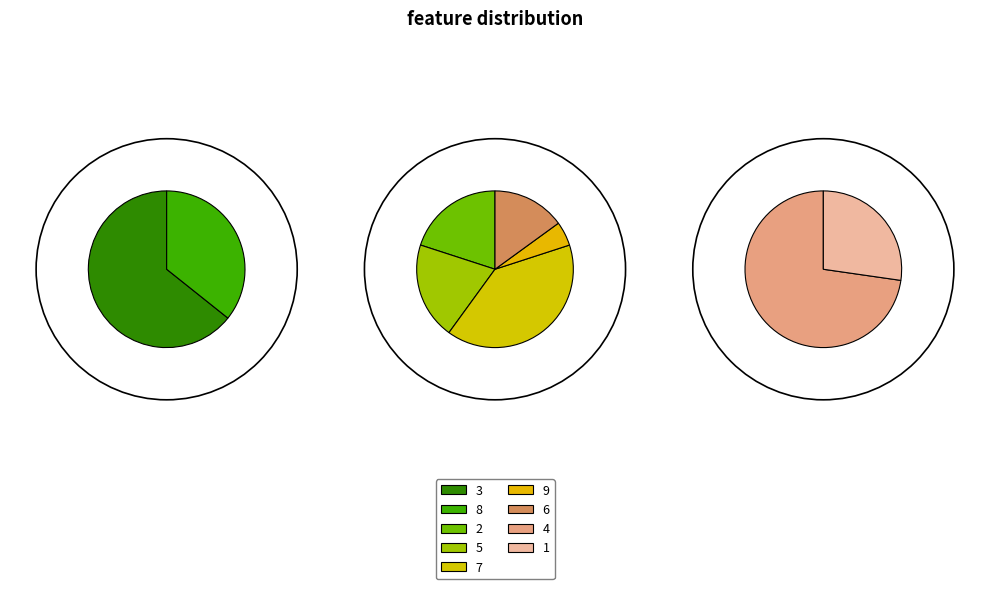

Count the number of slices in the pie.

9